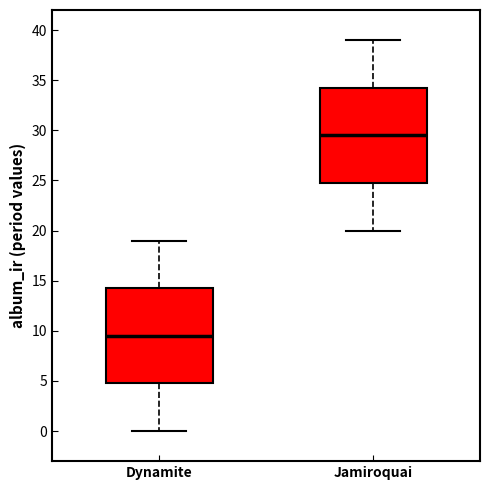

Where is the lower edge of the box for Dynamite on the y-axis? The values are not printed on the chart, so give them approximately, as read against the axis.

5.0